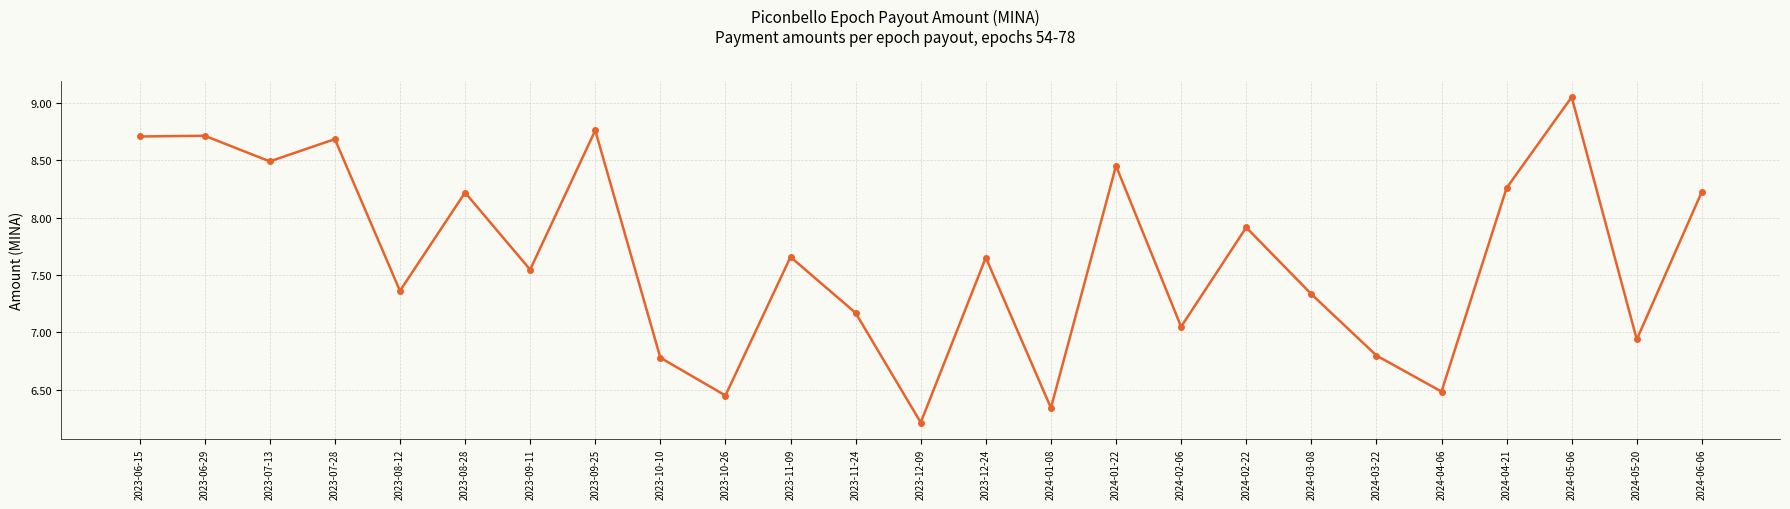

What is the difference between the values at 2023-06-29 and 2024-02-06?

1.7